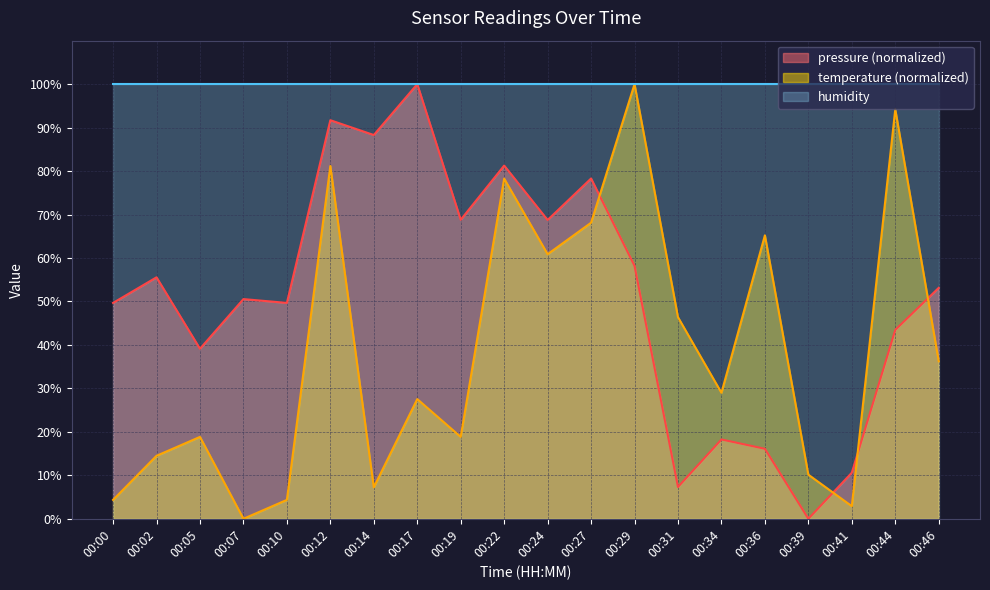

At which category is the sum across all series the highest?

00:12